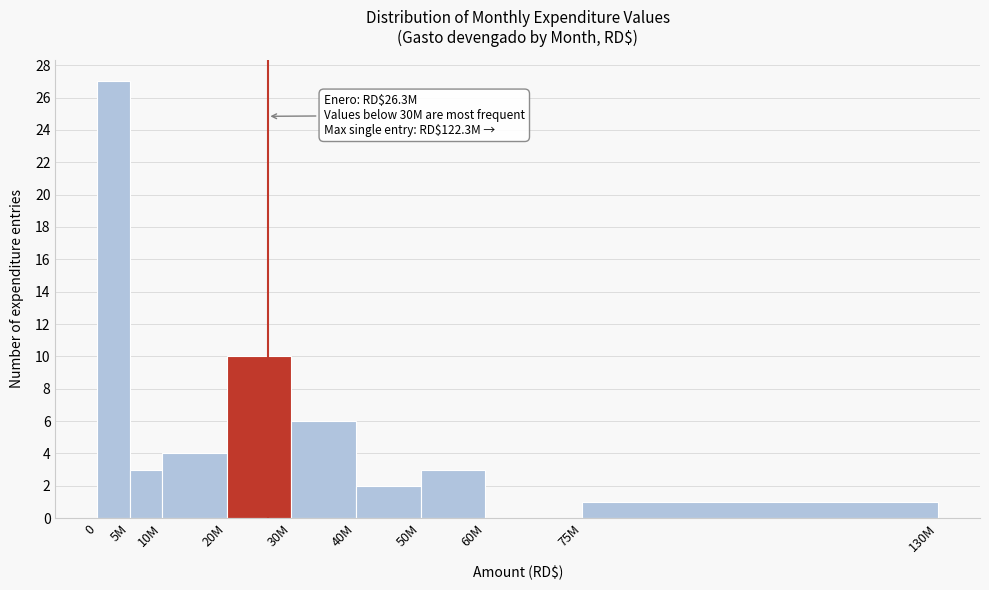

Reading right to left, list all the values displayed in this chart.

75M=1	60M=0	50M=3	40M=2	30M=6	20M=10	10M=4	5M=3	0=27